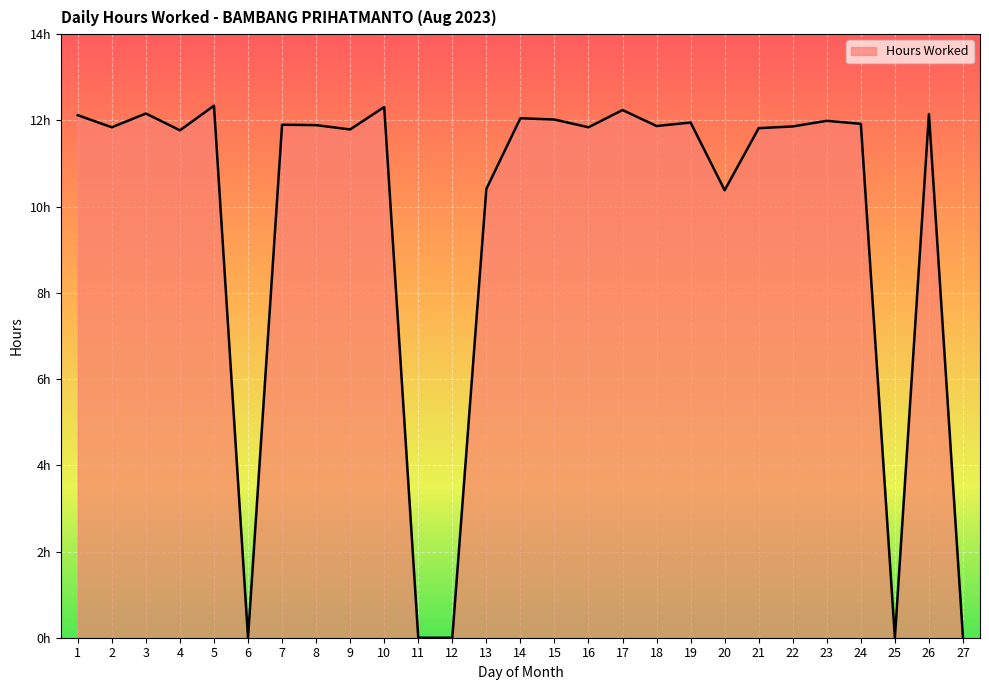

Reading left to right, what are all the values shown in this chart?

12.1	11.8	12.2	11.8	12.3	0.0	11.9	11.9	11.8	12.3	0.0	0.0	10.4	12.1	12.0	11.8	12.2	11.9	11.9	10.4	11.8	11.9	12.0	11.9	0.0	12.2	0.0